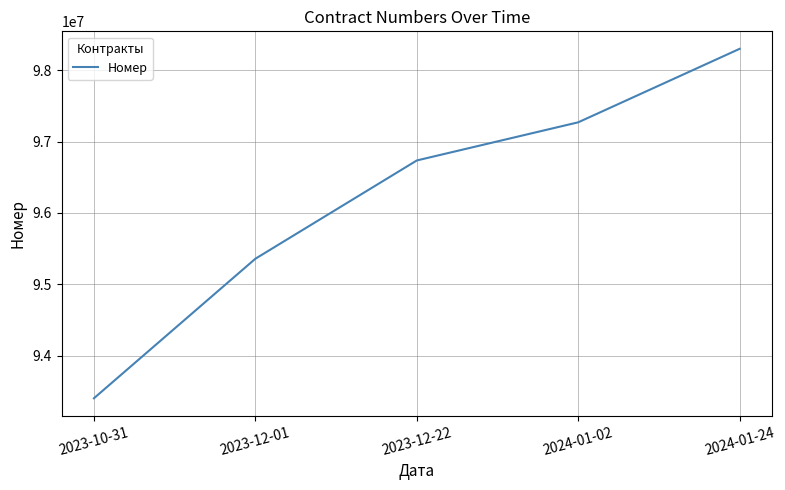

What is the change in value from 2023-12-01 to 2024-01-02?

+1913637